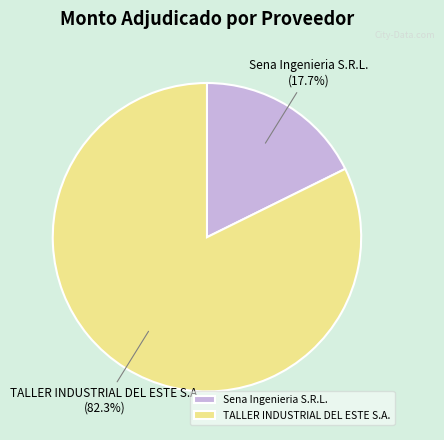

Is there any slice that represents more than half of the pie?

Yes